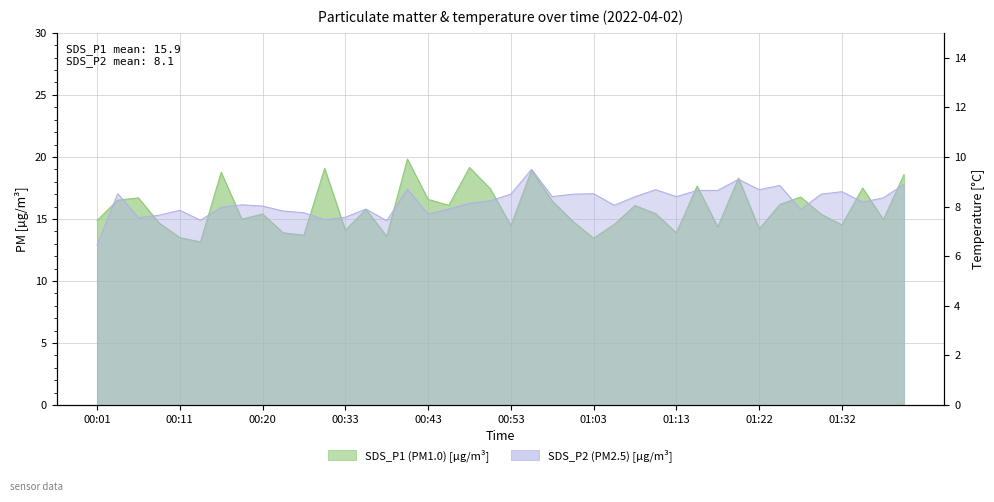

Is the value of SDS_P2 at 00:46 greater than the value of SDS_P1 at 01:10?

No